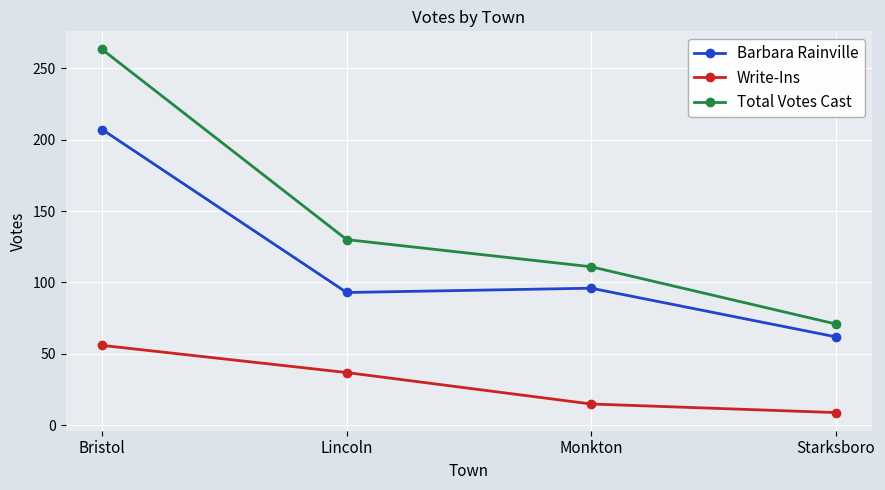

Reading right to left, transcribe all the data shown in this chart.

Barbara Rainville: Starksboro=62	Monkton=96	Lincoln=93	Bristol=207
Write-Ins: Starksboro=9	Monkton=15	Lincoln=37	Bristol=56
Total Votes Cast: Starksboro=71	Monkton=111	Lincoln=130	Bristol=263